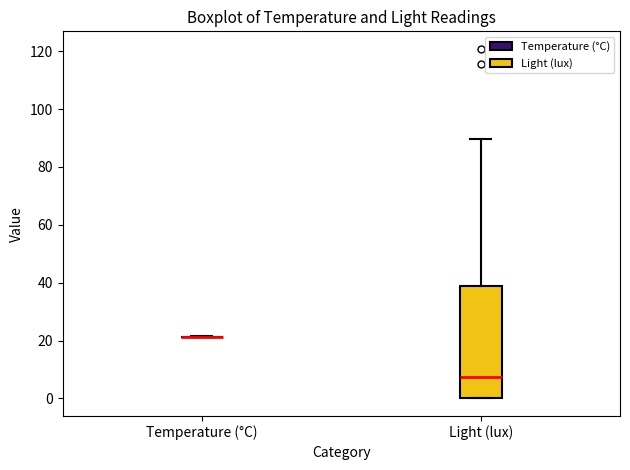

Which box is the tallest, from its lower edge to its upper edge?

Light (lux)